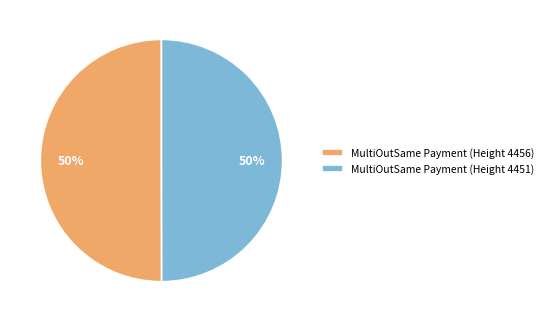

What percentage is the MultiOutSame Payment (Height 4451) slice, to the nearest percent?

50%